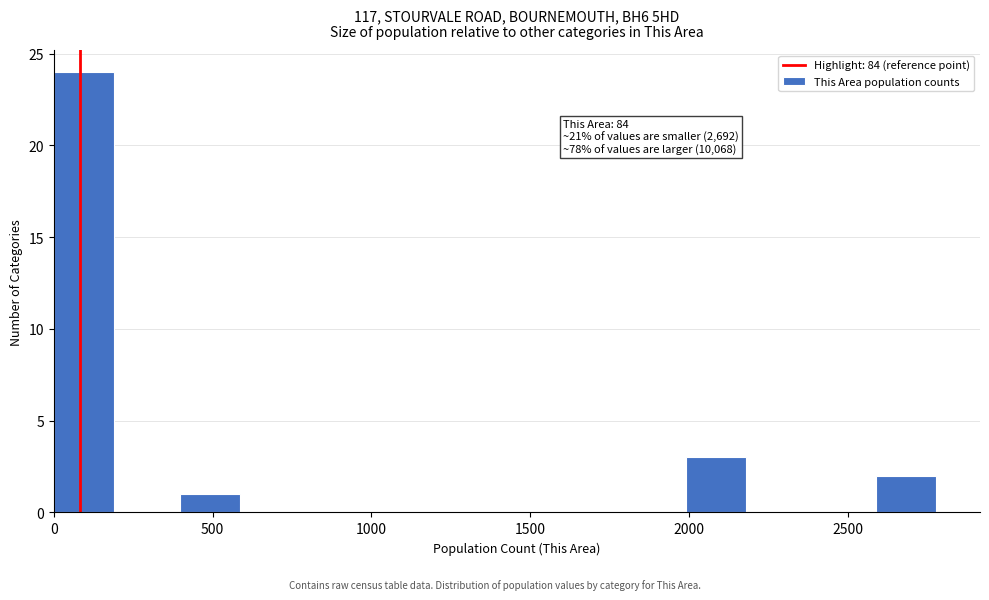

Read against the x-axis, roughly where is the centre of the tallest bar?

100